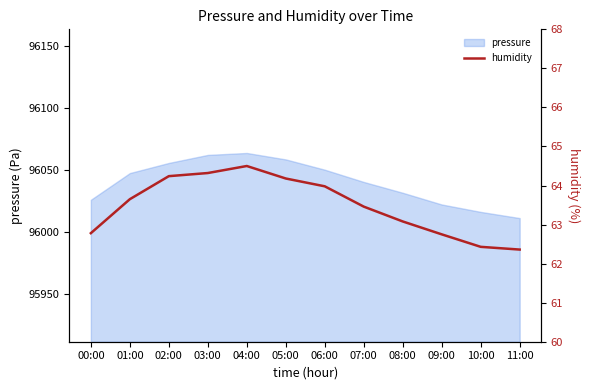

What is the difference between the maximum and minimum values?

2.1